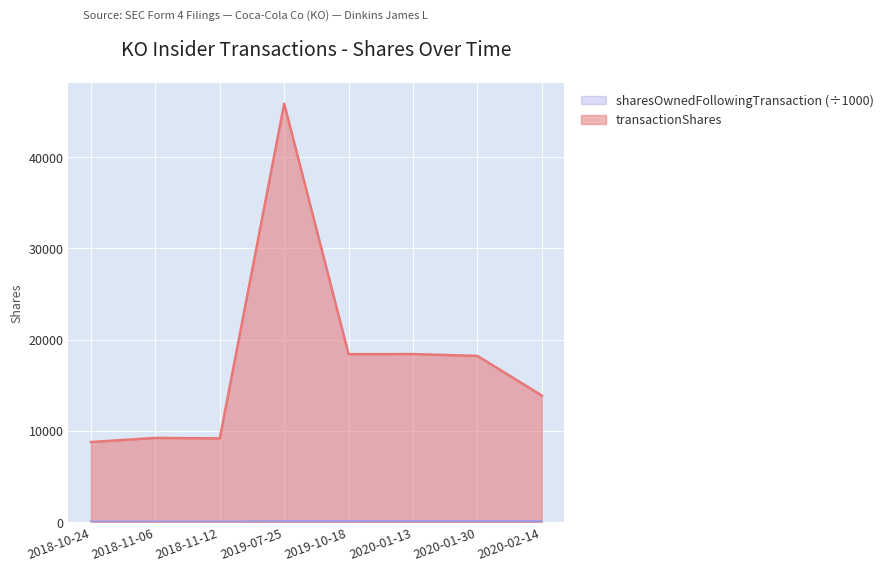

What is the spread (max minus min) of values at 2020-01-13?

18344.3